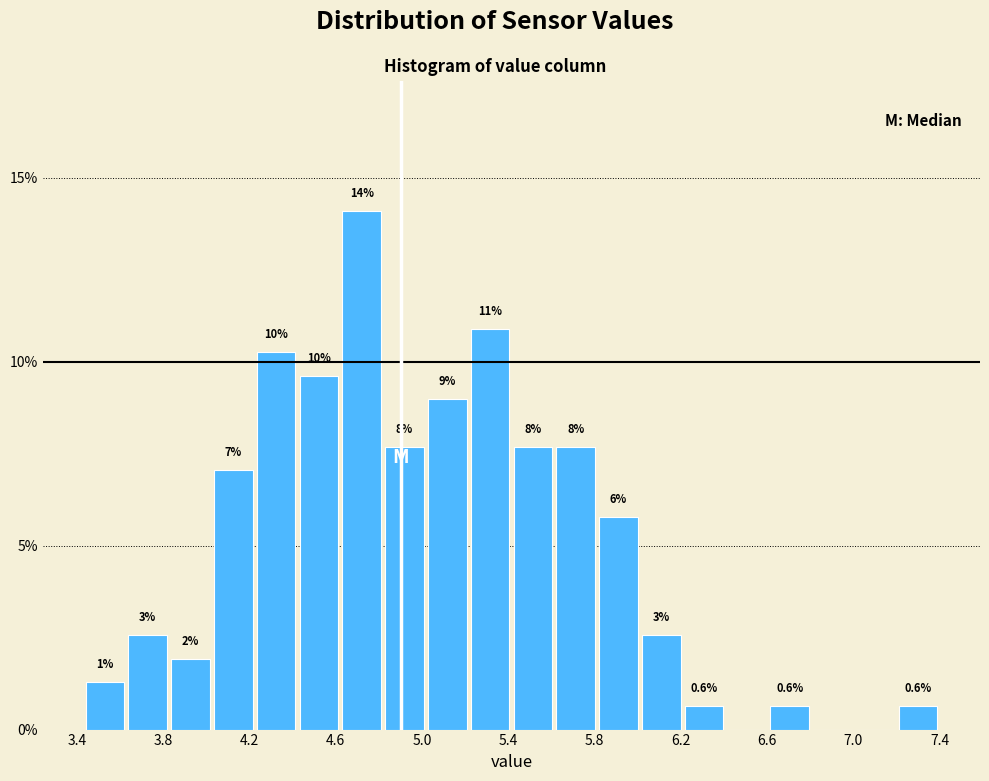

Read against the x-axis, roughly where is the centre of the tallest bar?

4.70